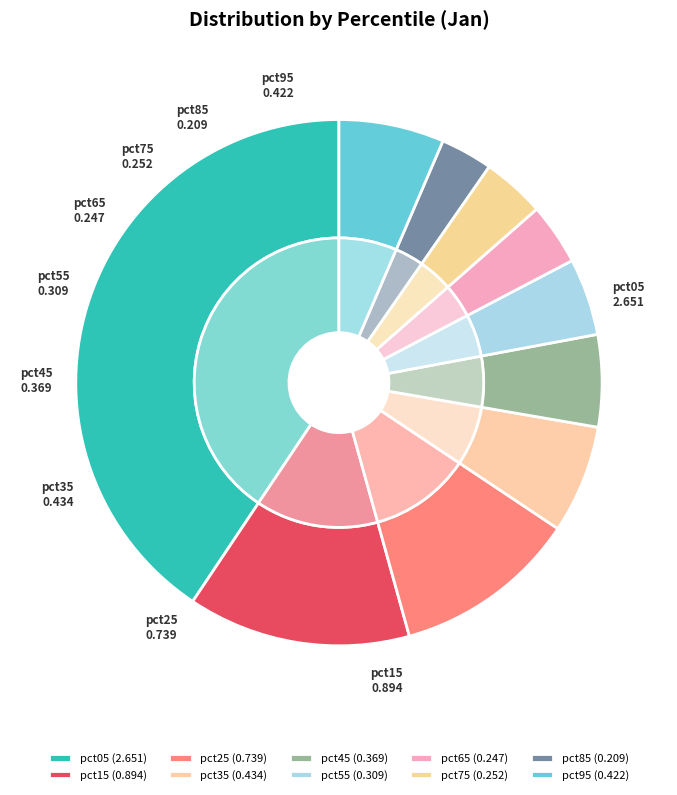

How much of the chart is everything except pct05?

59.4%